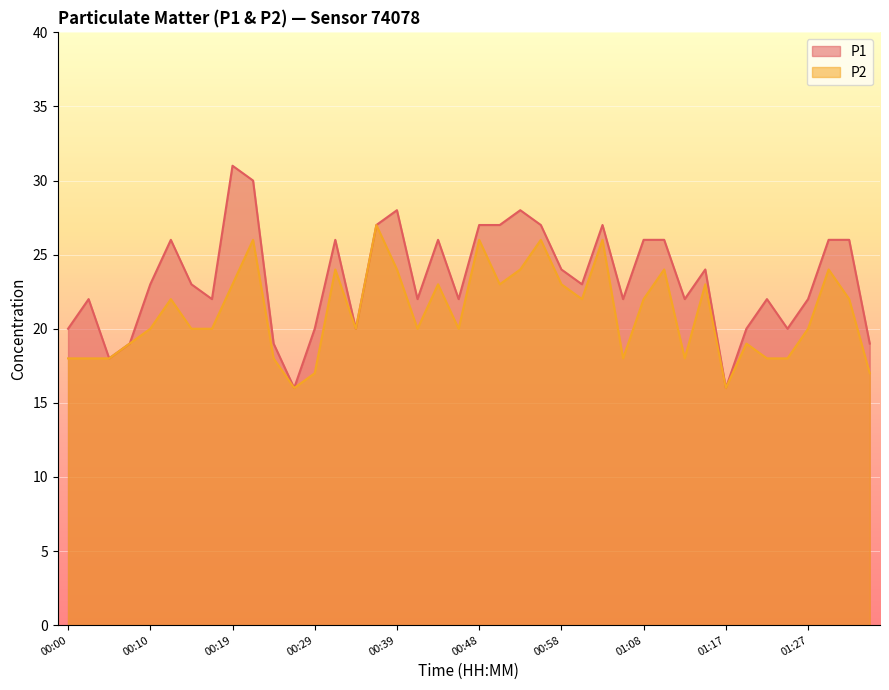

True or false: P2 has a value of 26 at 00:56.

True